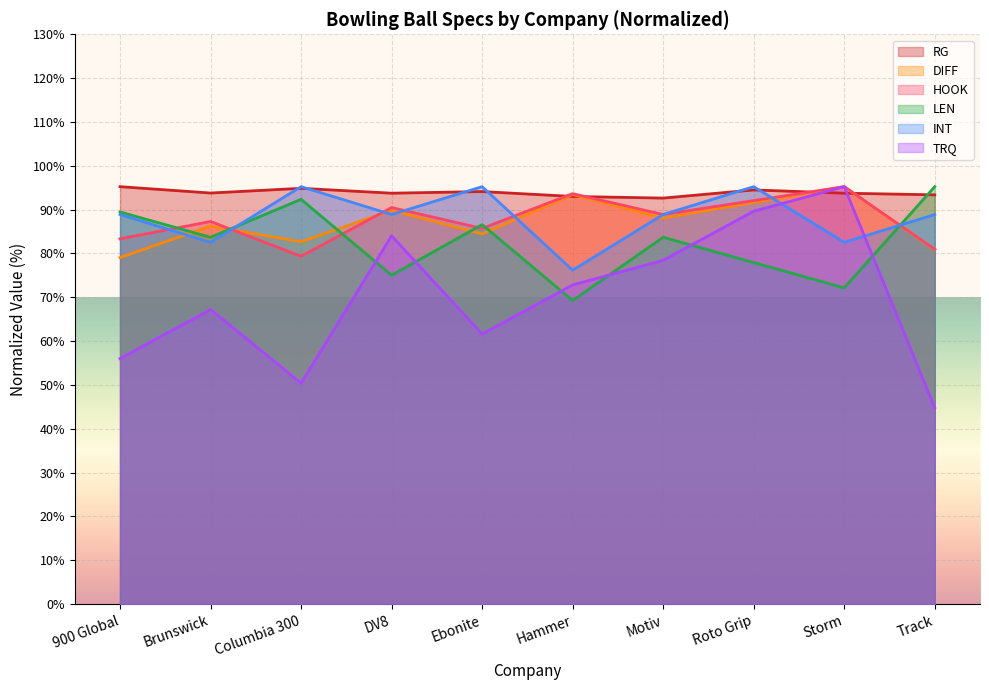

At which label does DIFF reach its minimum?

900 Global